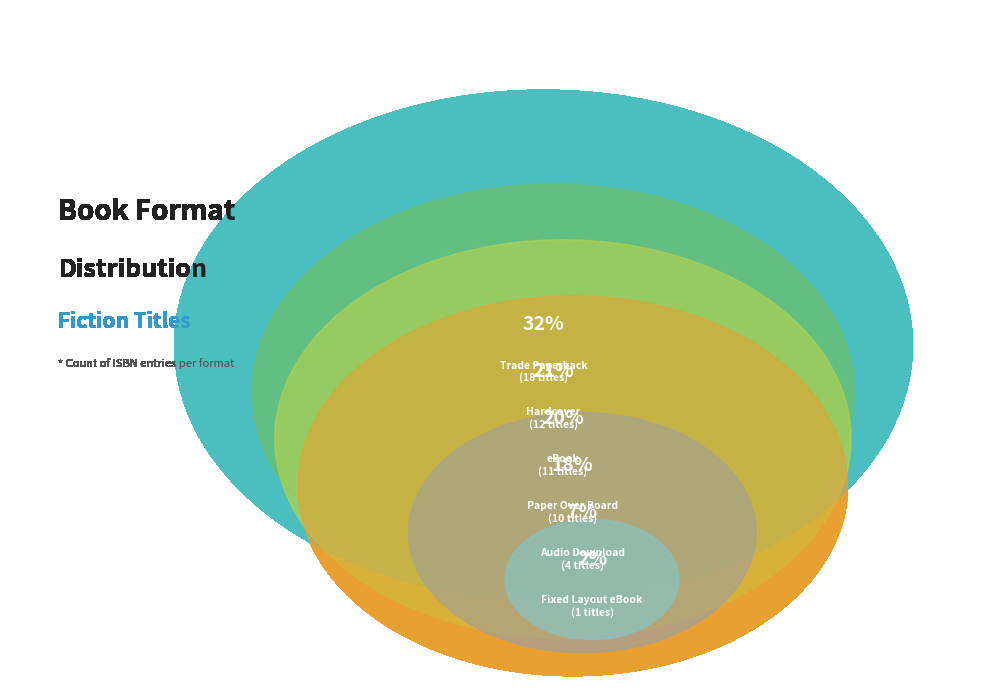

Is it true that Trade Paperback is 32% of the pie?

True